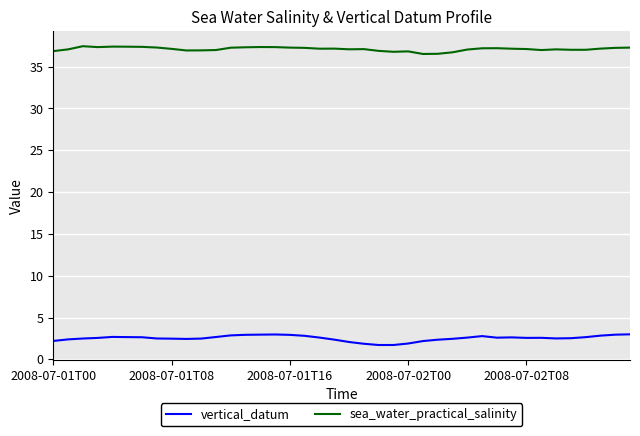

At how many categories does at least one series exceed 28?

40